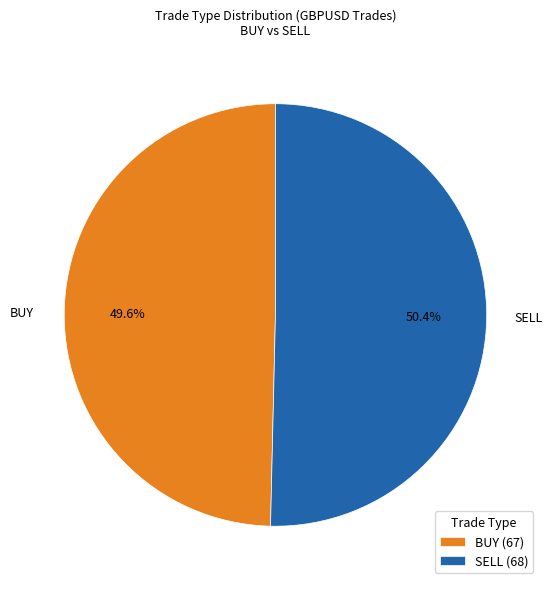

What is the ratio of the value at SELL to the value at BUY?

1.0